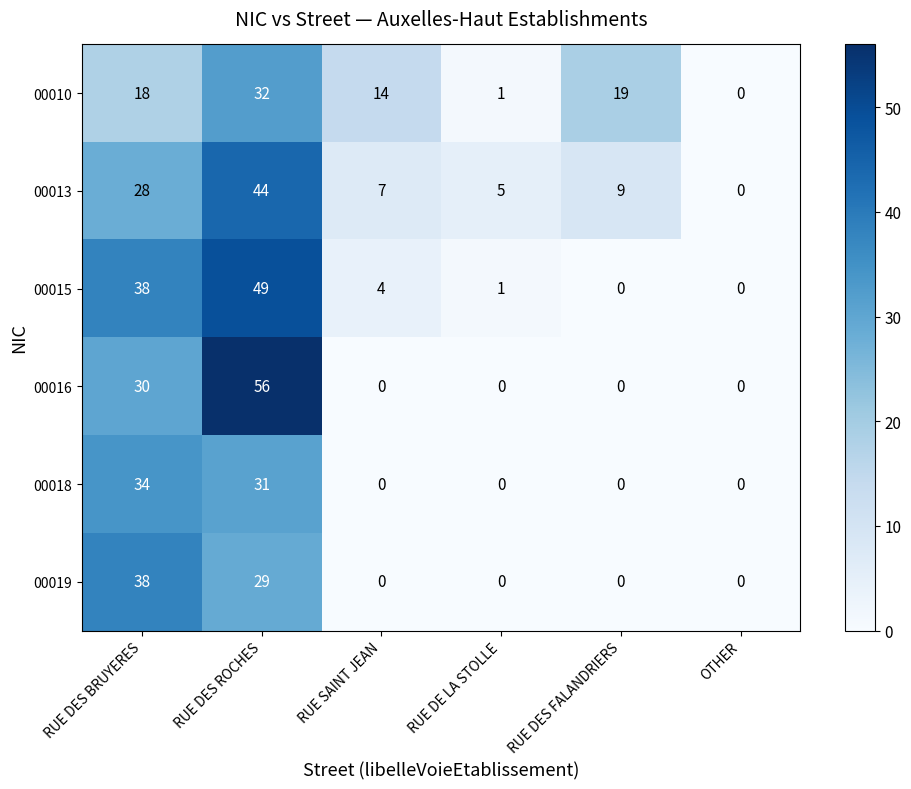

What is the maximum value shown in the chart?

56